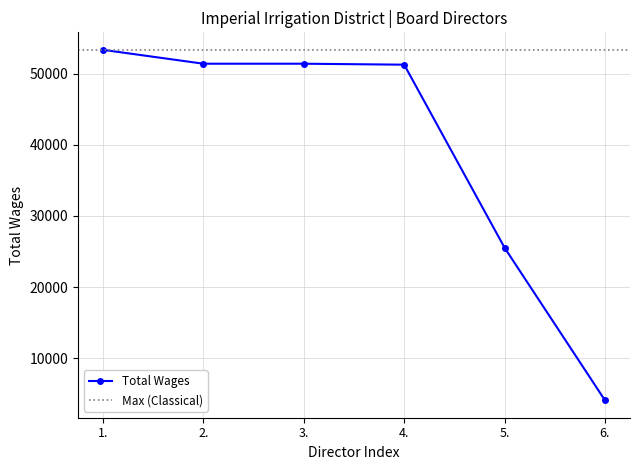

What is the change in value from 1. to 4.?

-2085